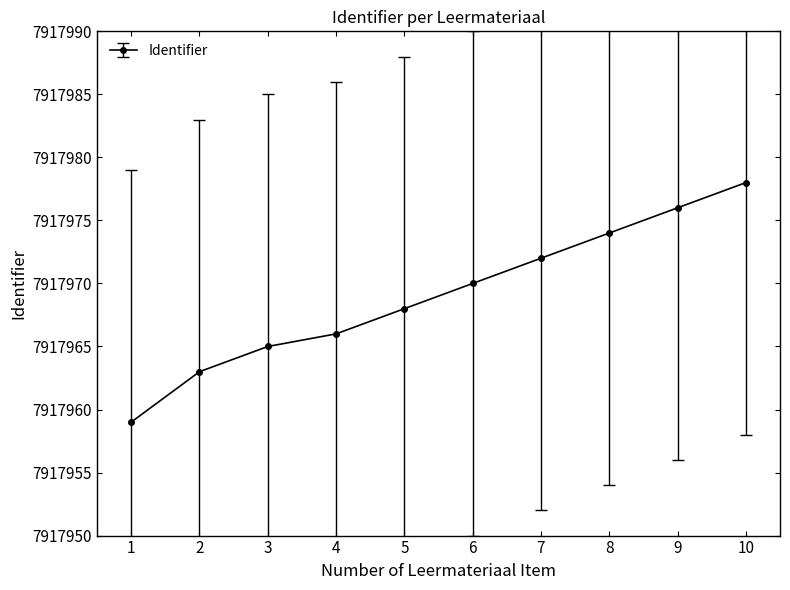

Reading left to right, list all the values displayed in this chart.

7917959	7917963	7917965	7917966	7917968	7917970	7917972	7917974	7917976	7917978